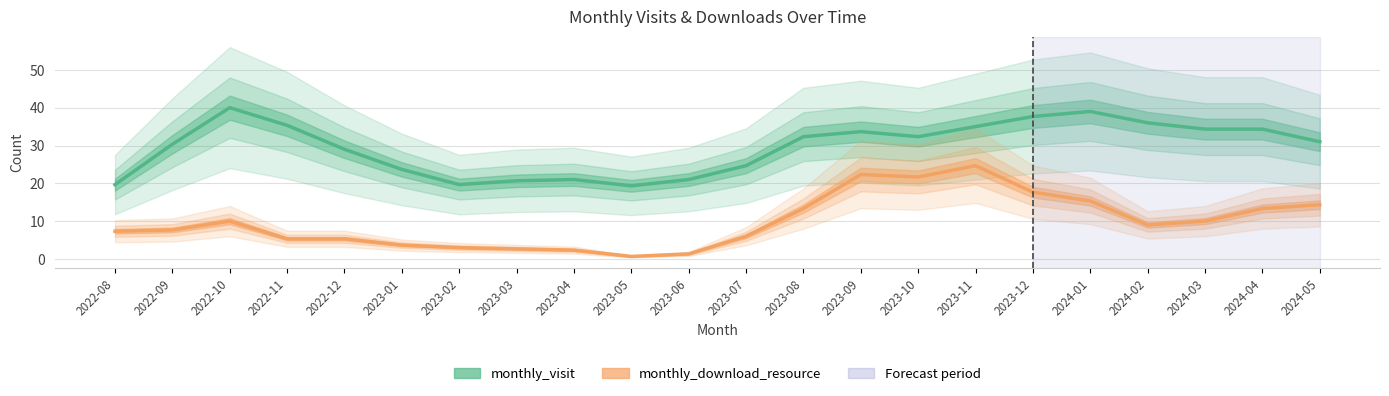

The monthly_visit series shows 29.9 at 2023-03. True or false?

False